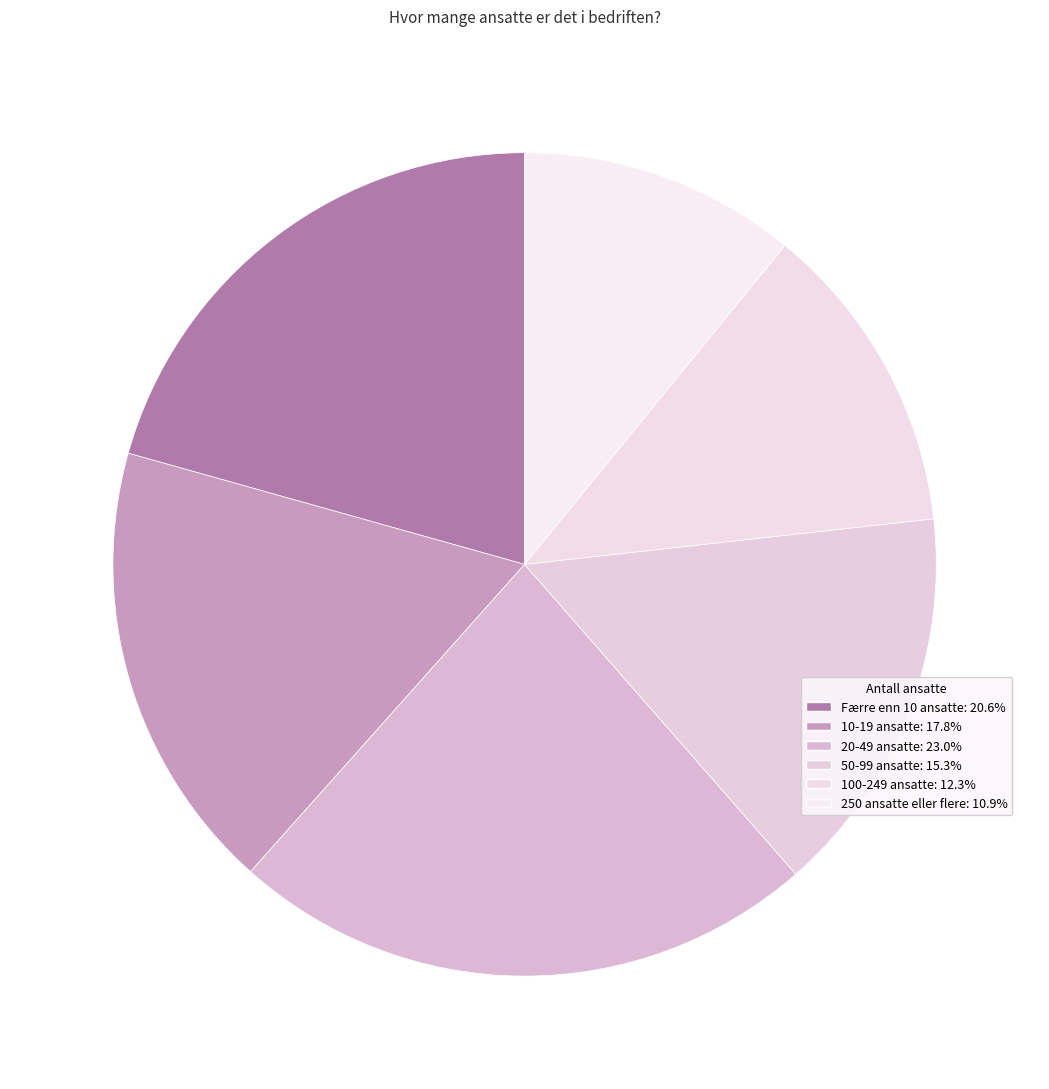

To the nearest percent, what portion does 50-99 ansatte represent?

15%